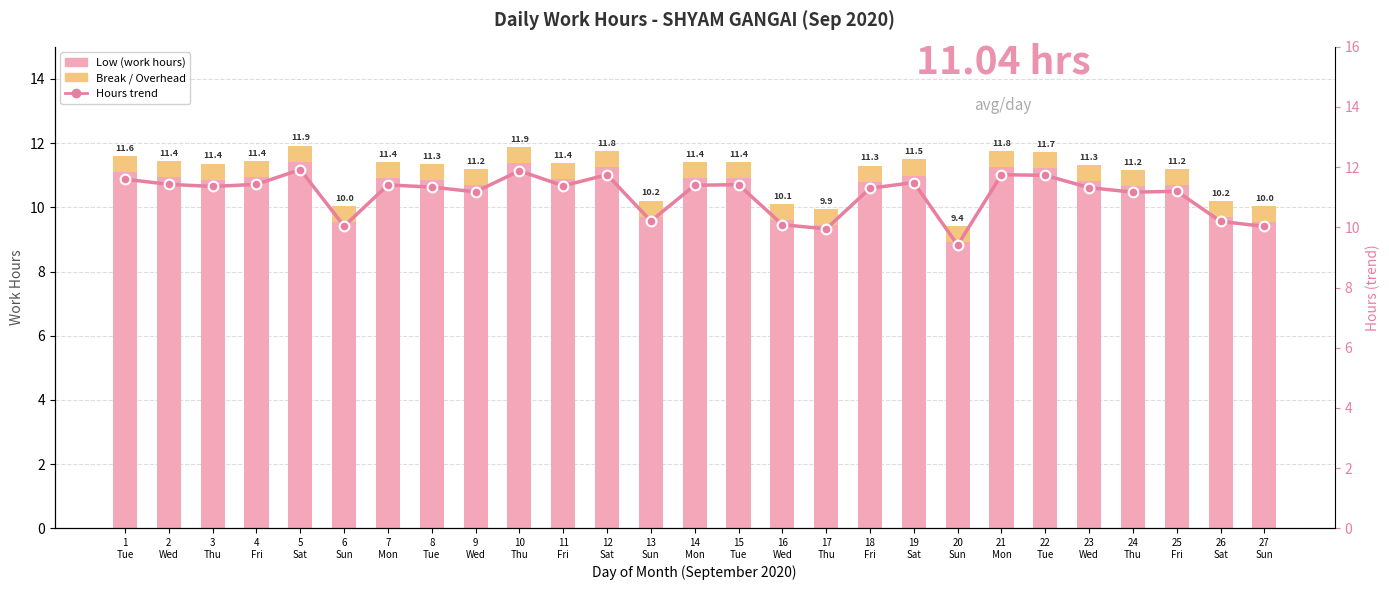

Reading left to right, list all the values displayed in this chart.

Low (work hours): 1
Tue=11.1	2
Wed=10.9	3
Thu=10.9	4
Fri=10.9	5
Sat=11.4	6
Sun=9.5	7
Mon=10.9	8
Tue=10.8	9
Wed=10.7	10
Thu=11.4	11
Fri=10.9	12
Sat=11.2	13
Sun=9.7	14
Mon=10.9	15
Tue=10.9	16
Wed=9.6	17
Thu=9.4	18
Fri=10.8	19
Sat=11.0	20
Sun=8.9	21
Mon=11.2	22
Tue=11.2	23
Wed=10.8	24
Thu=10.7	25
Fri=10.7	26
Sat=9.7	27
Sun=9.5
Break / Overhead: 1
Tue=0.5	2
Wed=0.5	3
Thu=0.5	4
Fri=0.5	5
Sat=0.5	6
Sun=0.5	7
Mon=0.5	8
Tue=0.5	9
Wed=0.5	10
Thu=0.5	11
Fri=0.5	12
Sat=0.5	13
Sun=0.5	14
Mon=0.5	15
Tue=0.5	16
Wed=0.5	17
Thu=0.5	18
Fri=0.5	19
Sat=0.5	20
Sun=0.5	21
Mon=0.5	22
Tue=0.5	23
Wed=0.5	24
Thu=0.5	25
Fri=0.5	26
Sat=0.5	27
Sun=0.5
Hours trend (right axis): 1
Tue=11.6	2
Wed=11.4	3
Thu=11.4	4
Fri=11.4	5
Sat=11.9	6
Sun=10.0	7
Mon=11.4	8
Tue=11.3	9
Wed=11.2	10
Thu=11.9	11
Fri=11.4	12
Sat=11.8	13
Sun=10.2	14
Mon=11.4	15
Tue=11.4	16
Wed=10.1	17
Thu=9.9	18
Fri=11.3	19
Sat=11.5	20
Sun=9.4	21
Mon=11.8	22
Tue=11.7	23
Wed=11.3	24
Thu=11.2	25
Fri=11.2	26
Sat=10.2	27
Sun=10.0